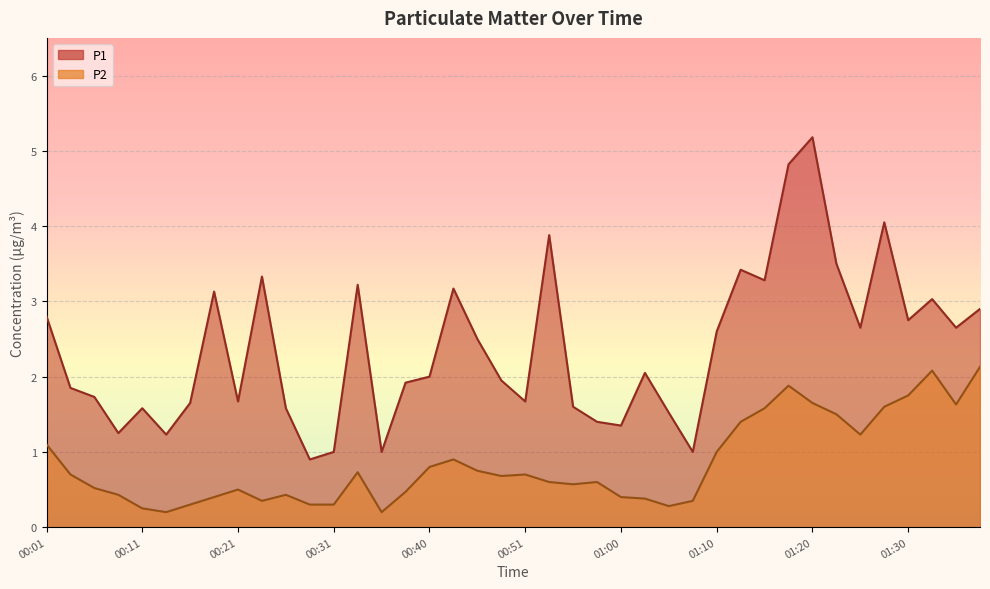

What is the label of the 11th point from the left?

00:26